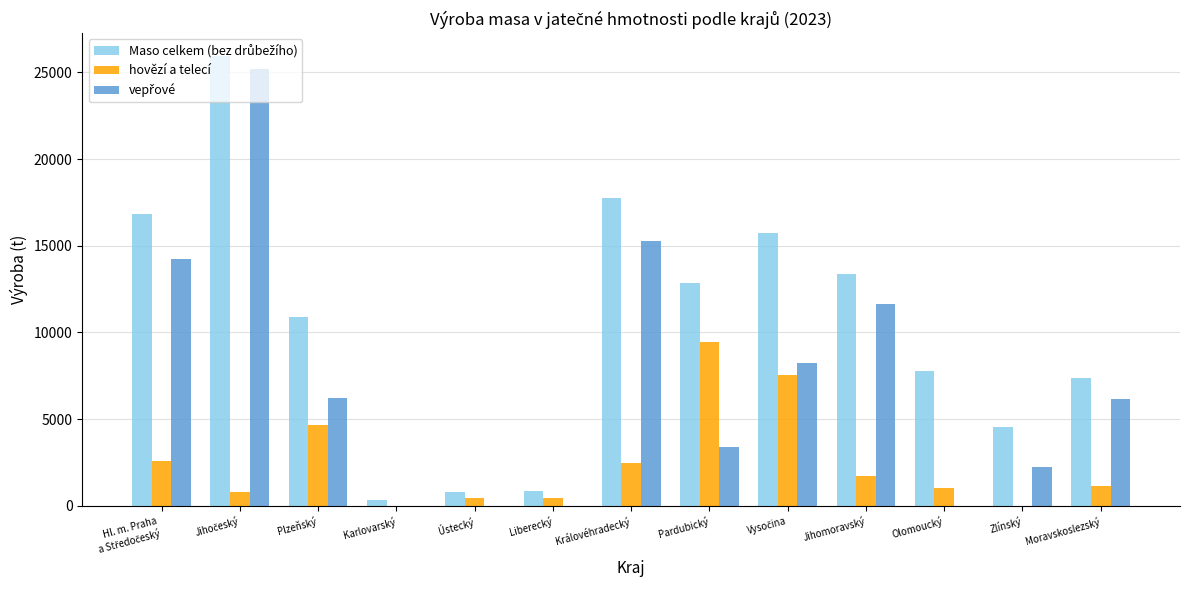

What is the total value across all series at Pardubický?

25690.8